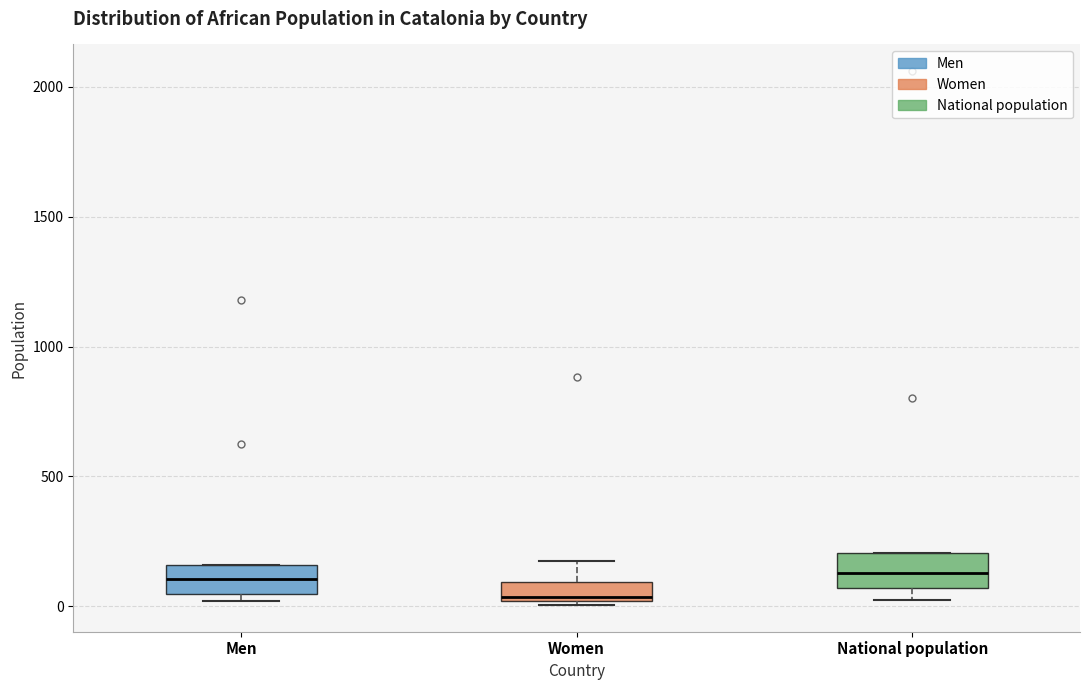

Where is the upper edge of the box for National population on the y-axis? The values are not printed on the chart, so give them approximately, as read against the axis.

200